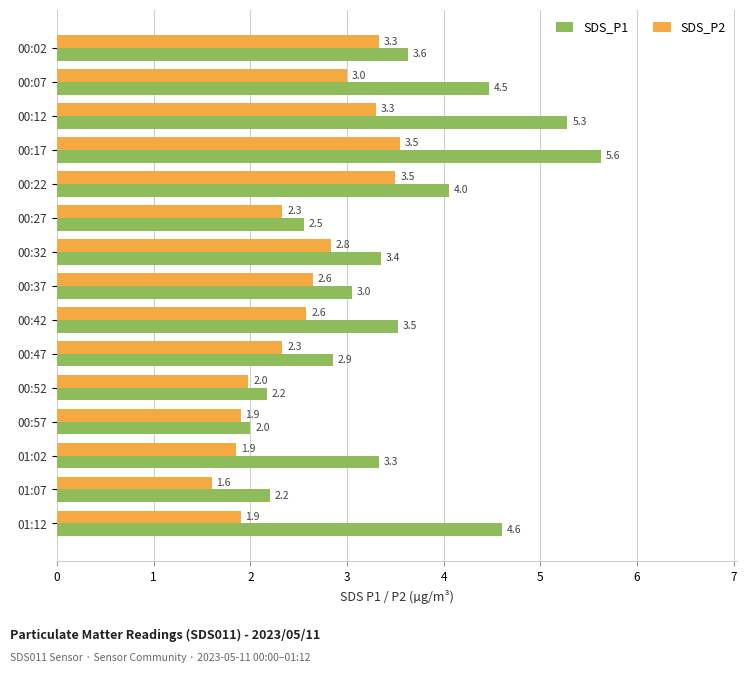

What are all the series names shown in the legend?

SDS_P1, SDS_P2